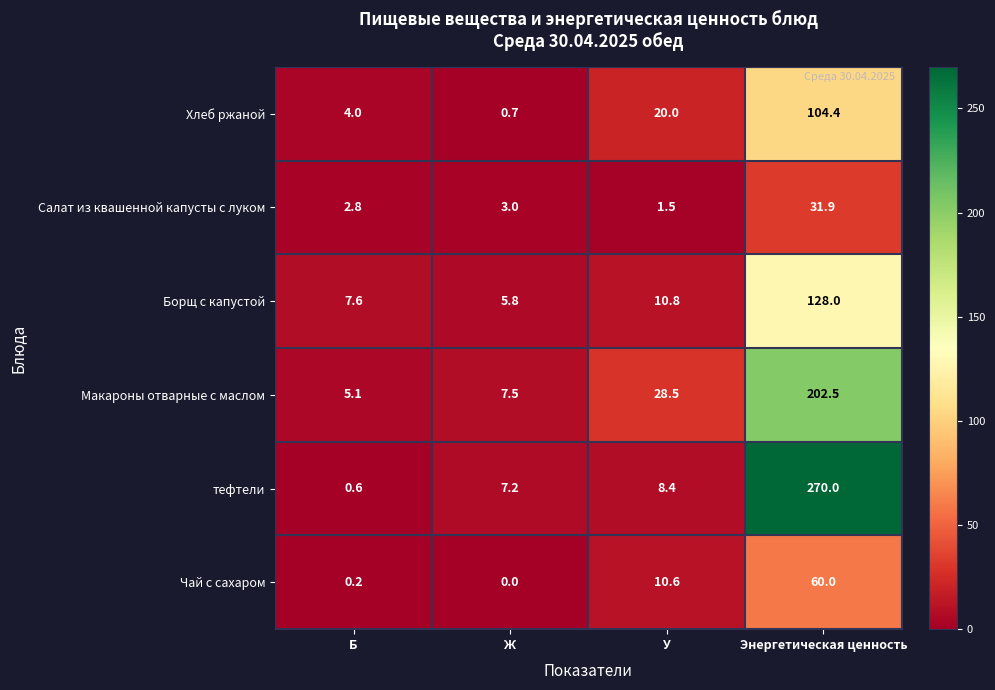

What is the difference between the maximum and second lowest values in the Макароны отварные с маслом series?

195.0